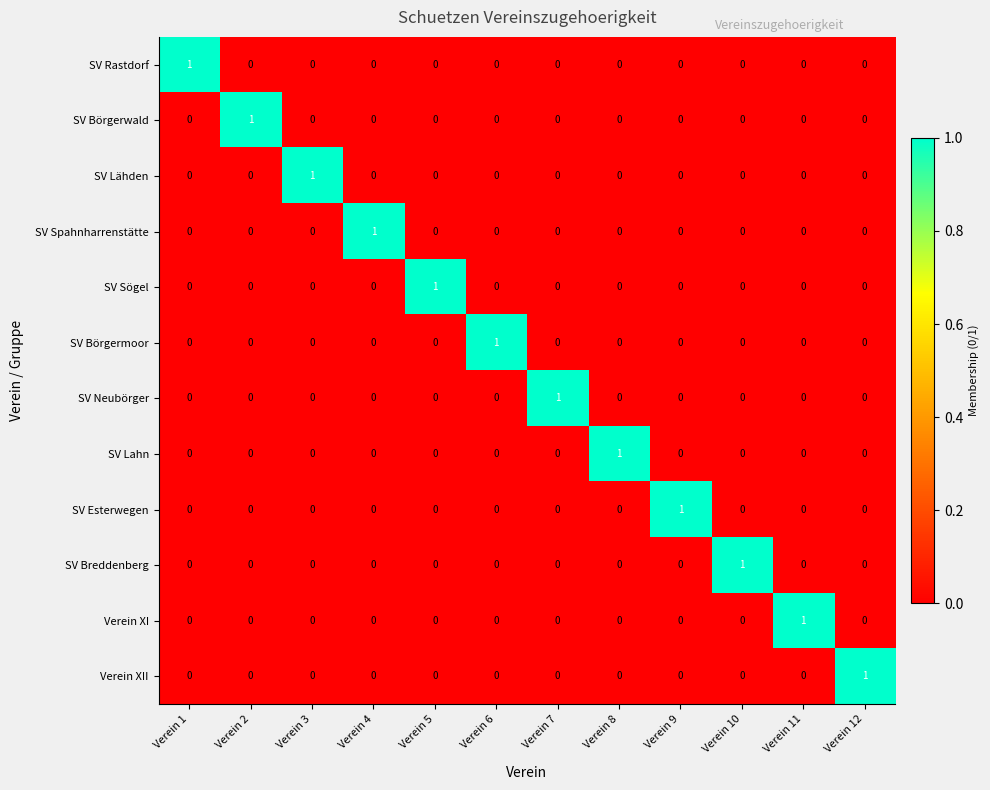

At which label does SV Breddenberg reach its peak?

Verein 10